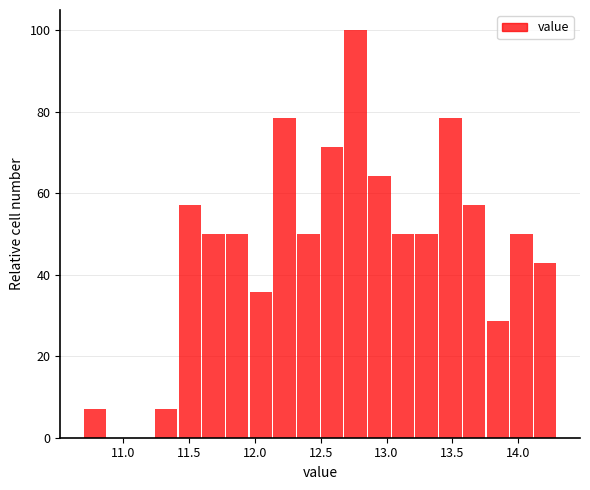

Read against the x-axis, roughly where is the centre of the tallest bar?

12.75